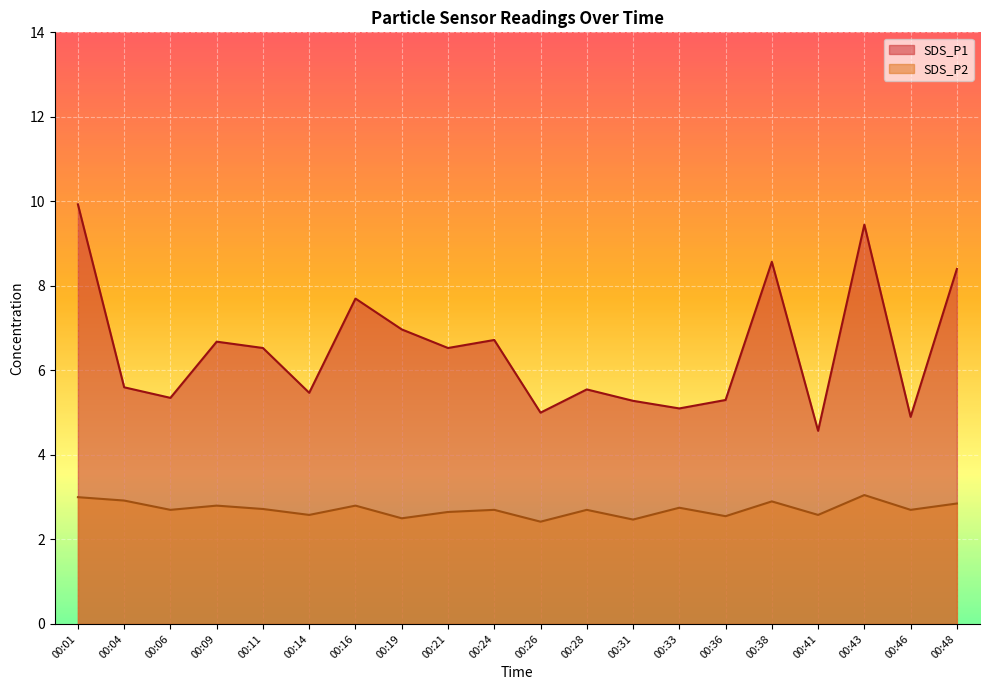

True or false: SDS_P1 and SDS_P2 intersect in this chart.

False